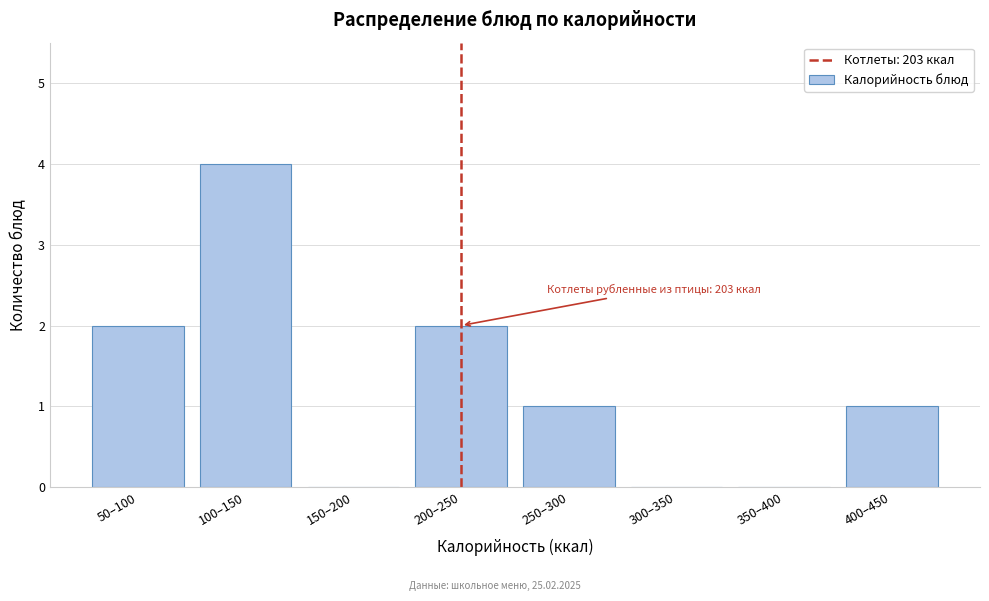

Reading left to right, list all the values displayed in this chart.

50–100=2	100–150=4	150–200=0	200–250=2	250–300=1	300–350=0	350–400=0	400–450=1